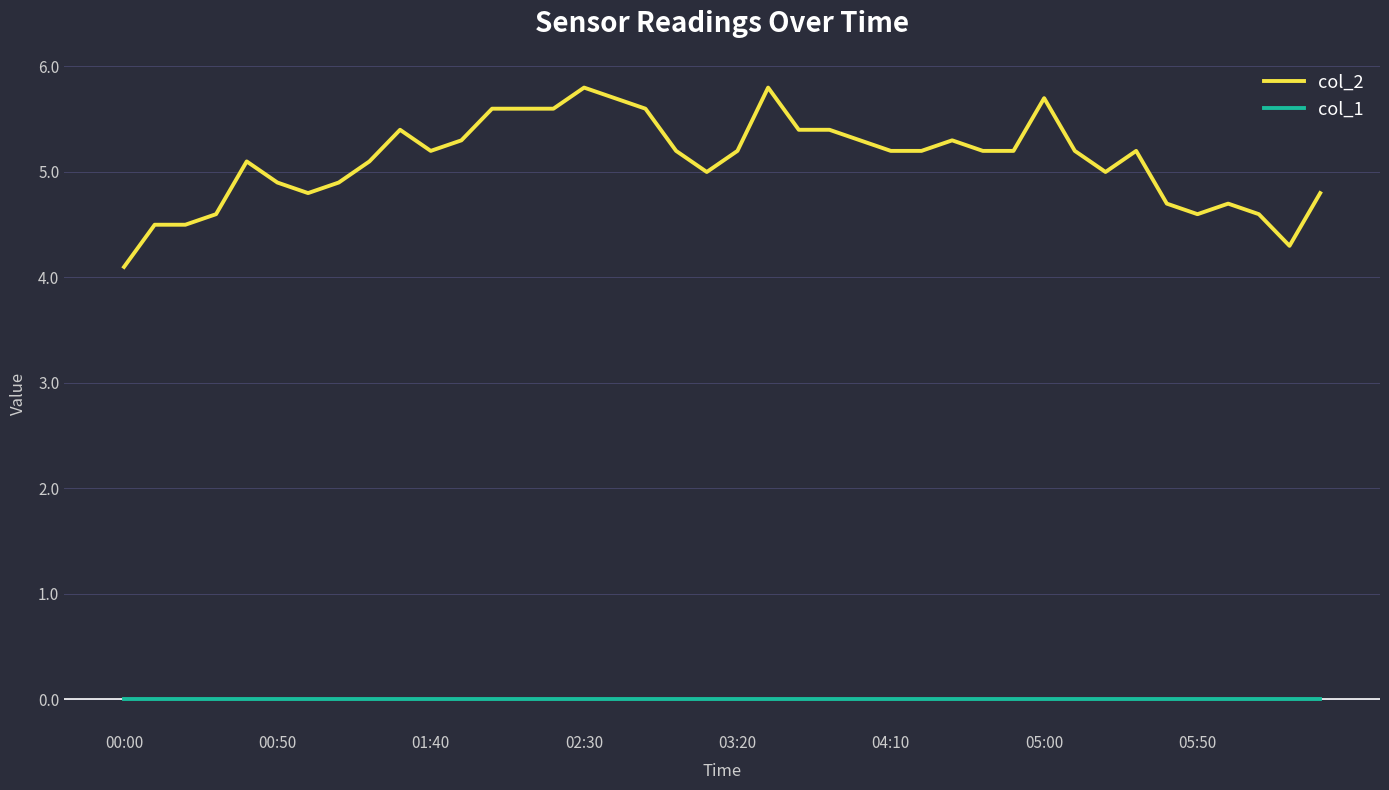

List the series in order of their peak value, highest first.

col_2, col_1